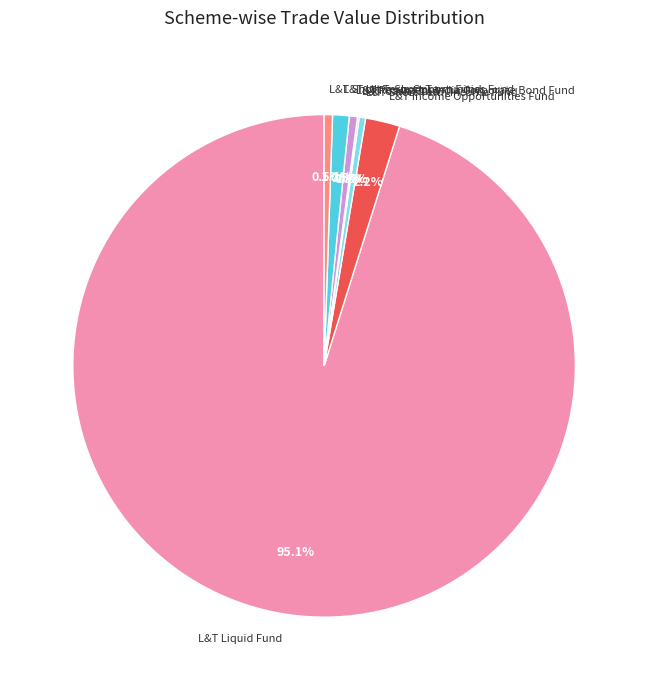

Which slice is the largest?

L&T Liquid Fund